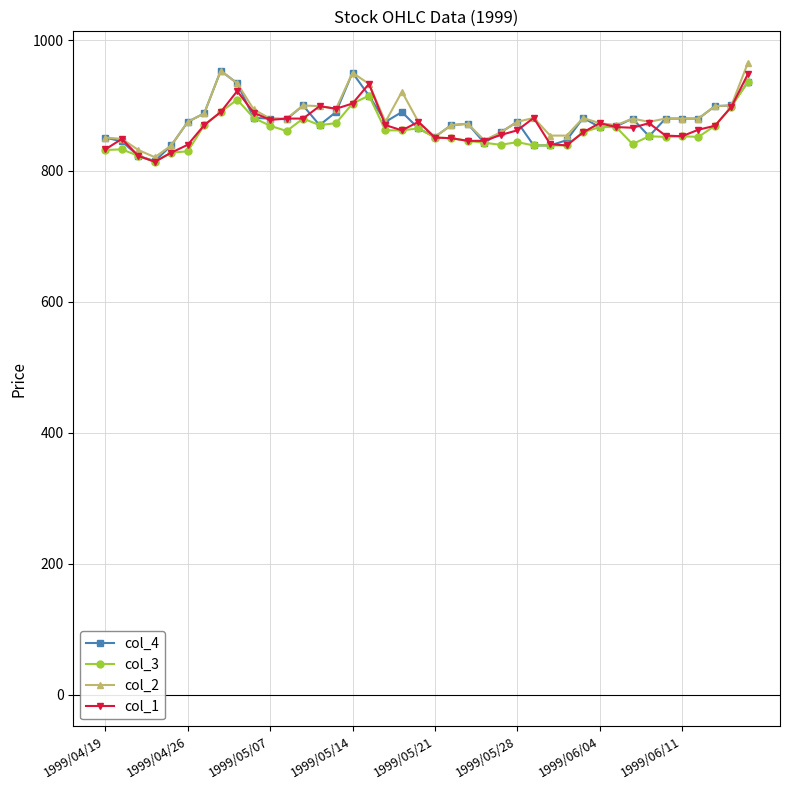

What is the value of the col_3 point at the 28th from the left?

839